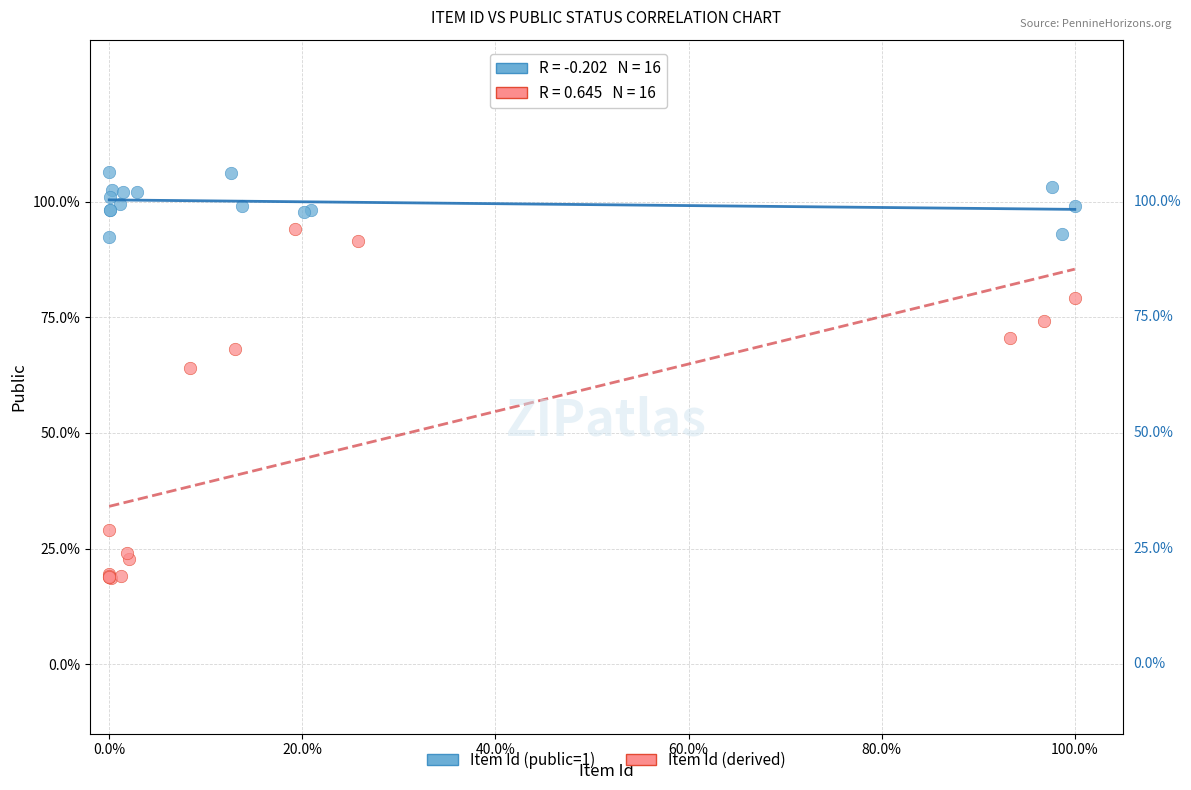

What are all the series names shown in the legend?

Item Id (public=1), Item Id (derived)